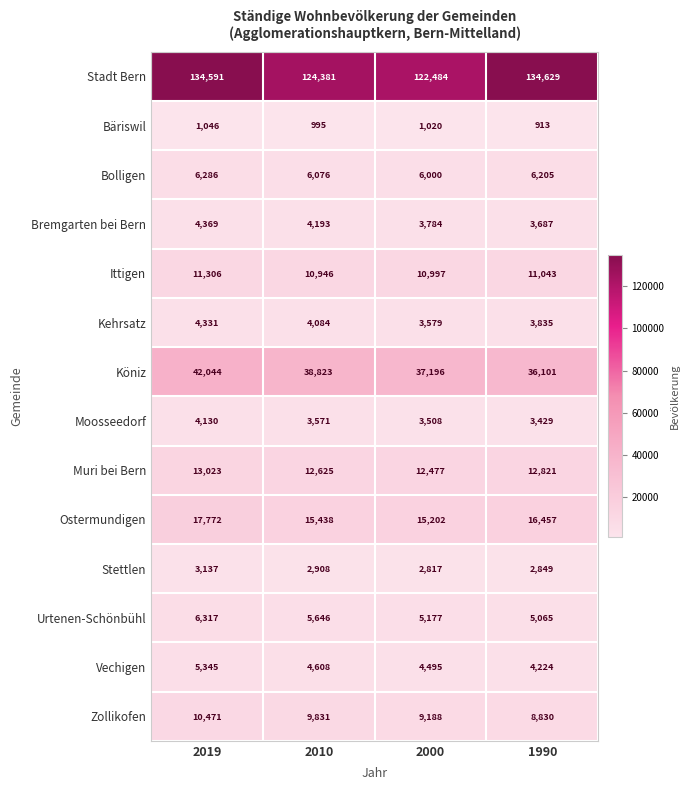

What is the total value across all series at 2019?

264168